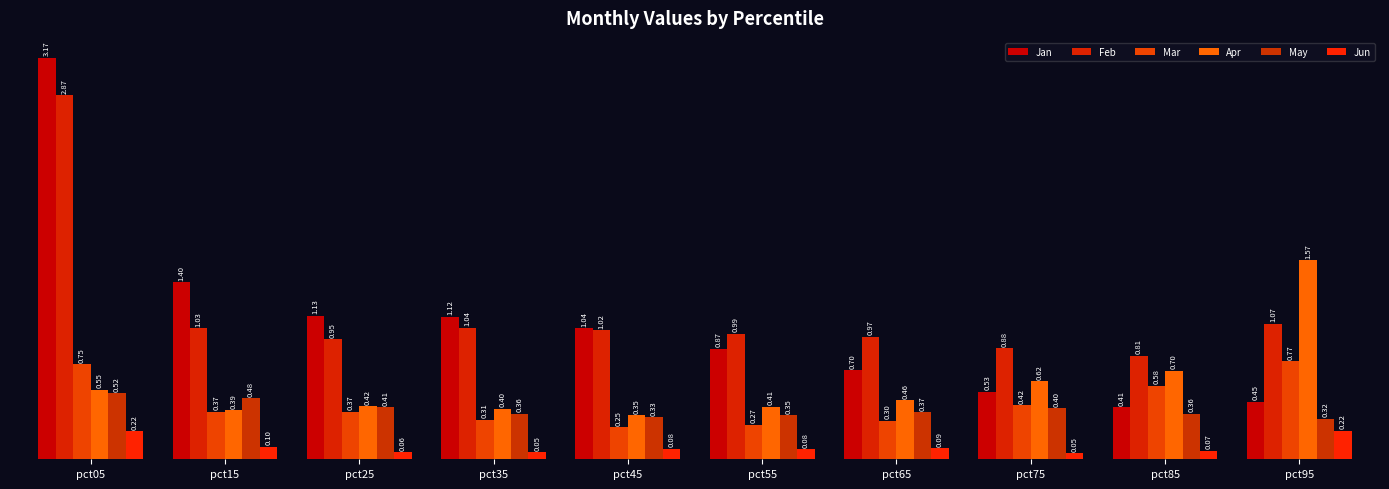

What is the average value of the Mar series?

0.4